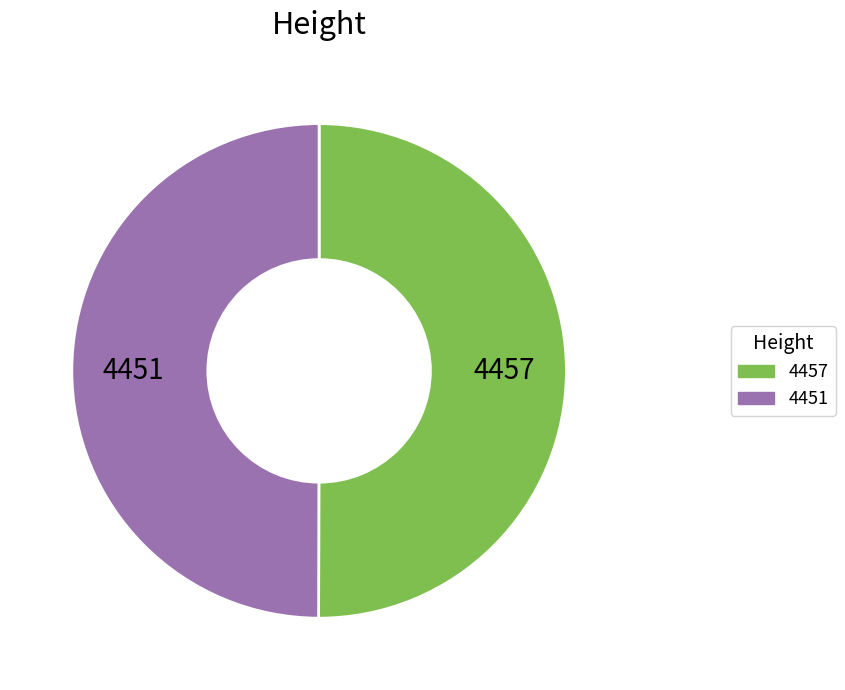

Combined, do 4457 and 4451 account for over 50%?

Yes